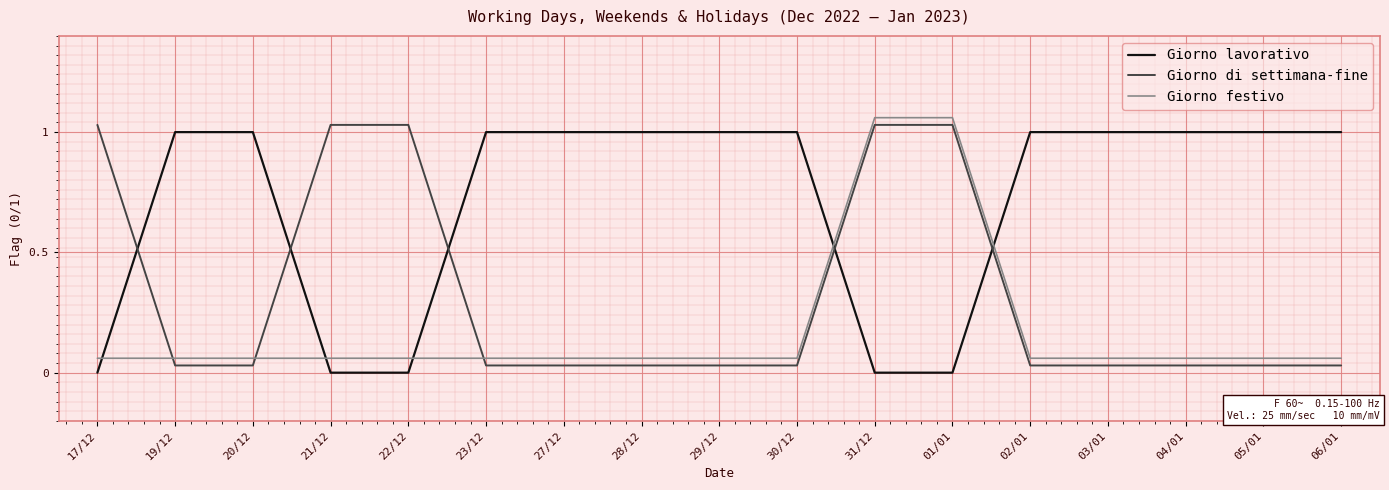

What is the average value of the Giorno lavorativo series?

0.7